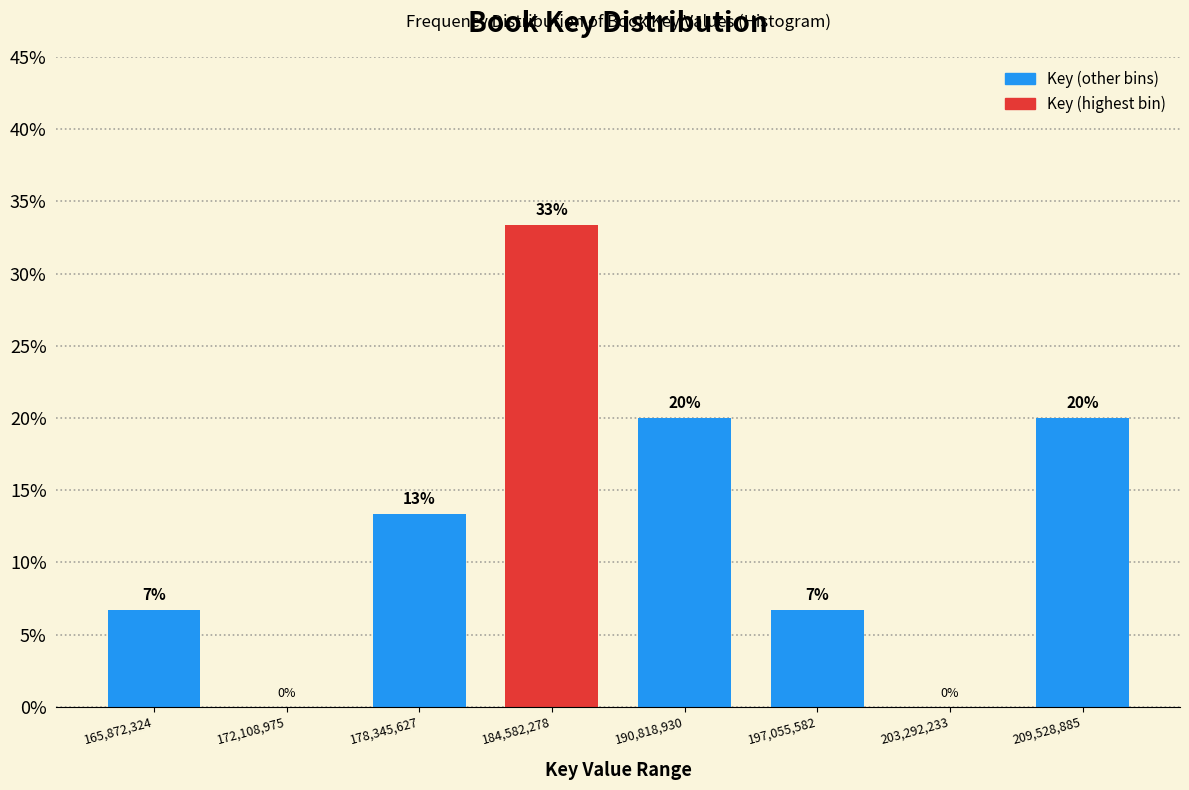

What is the approximate value at 197,055,582?

6.7